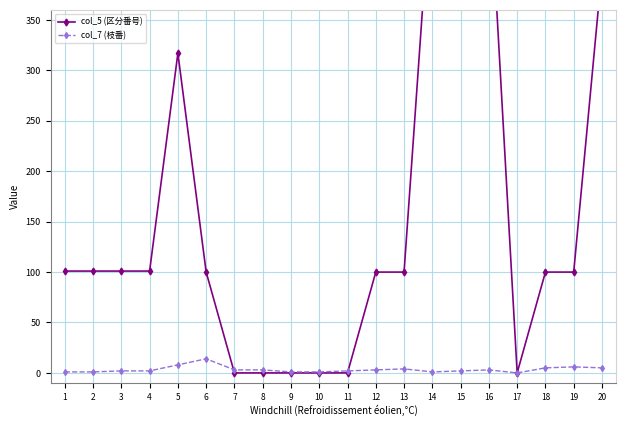

Reading left to right, extract all data points from this chart.

col_5 (区分番号): 1=101	2=101	3=101	4=101	5=317	6=100	7=0	8=0	9=0	10=0	11=0	12=100	13=100	14=500	15=500	16=500	17=0	18=100	19=100	20=400
col_7 (枝番): 1=1	2=1	3=2	4=2	5=8	6=14	7=3	8=3	9=1	10=1	11=2	12=3	13=4	14=1	15=2	16=3	17=0	18=5	19=6	20=5